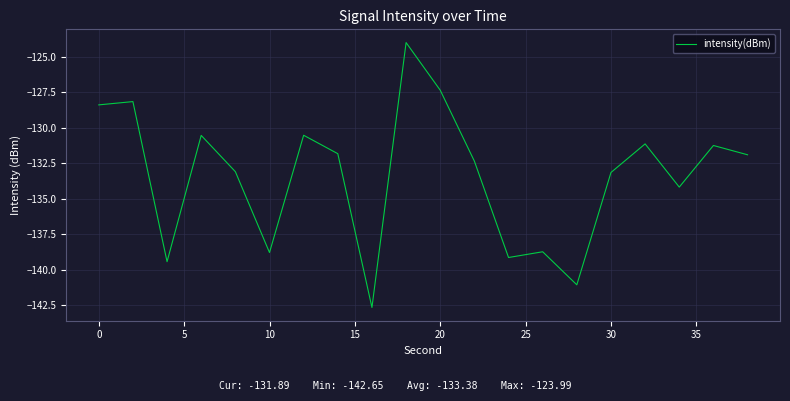

How many categories are shown in the chart?

20